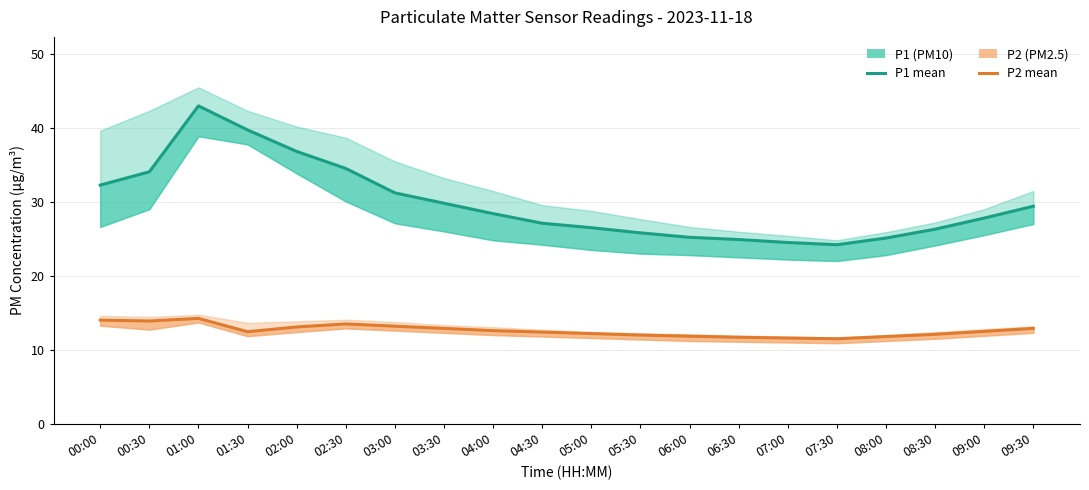

At which category is the sum across all series the highest?

01:00